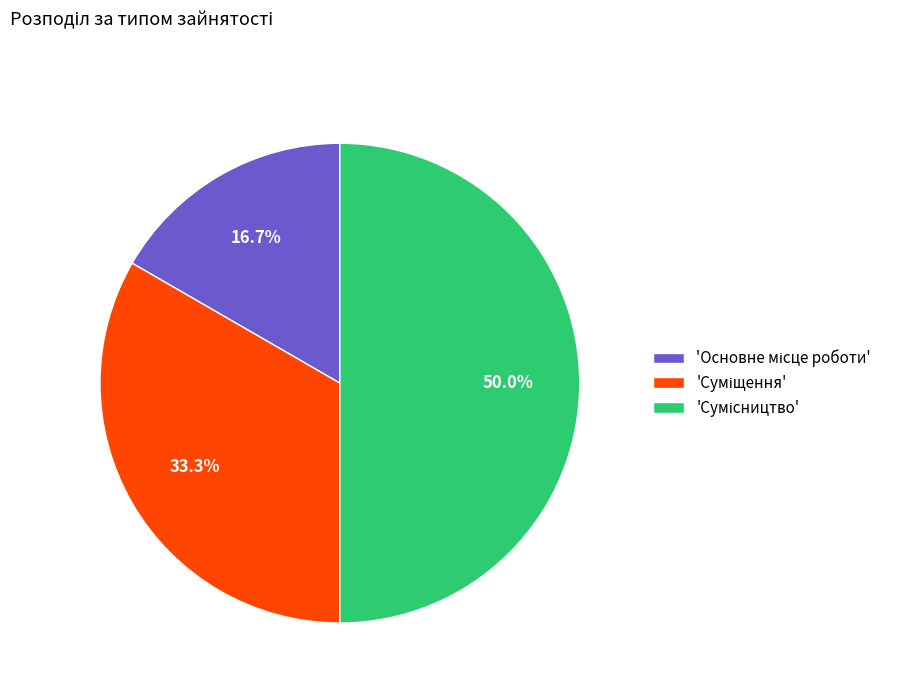

How many slices are in this pie chart?

3